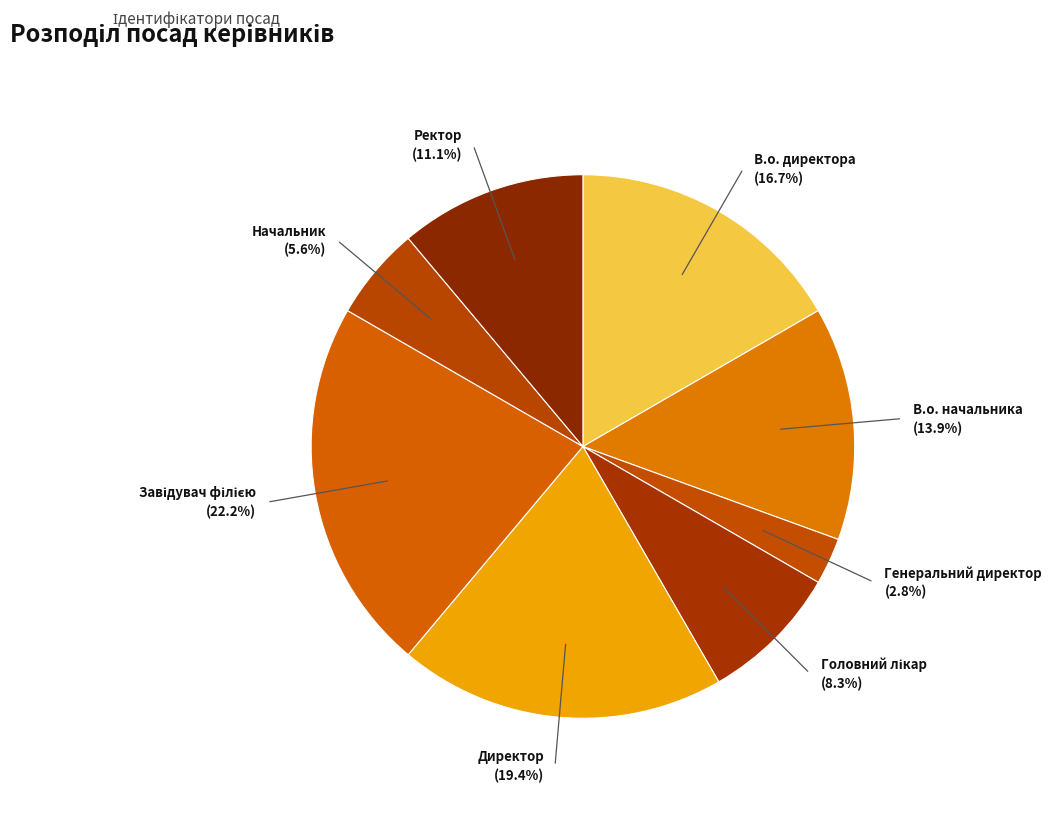

Is it true that В.о. директора is 3% of the pie?

False